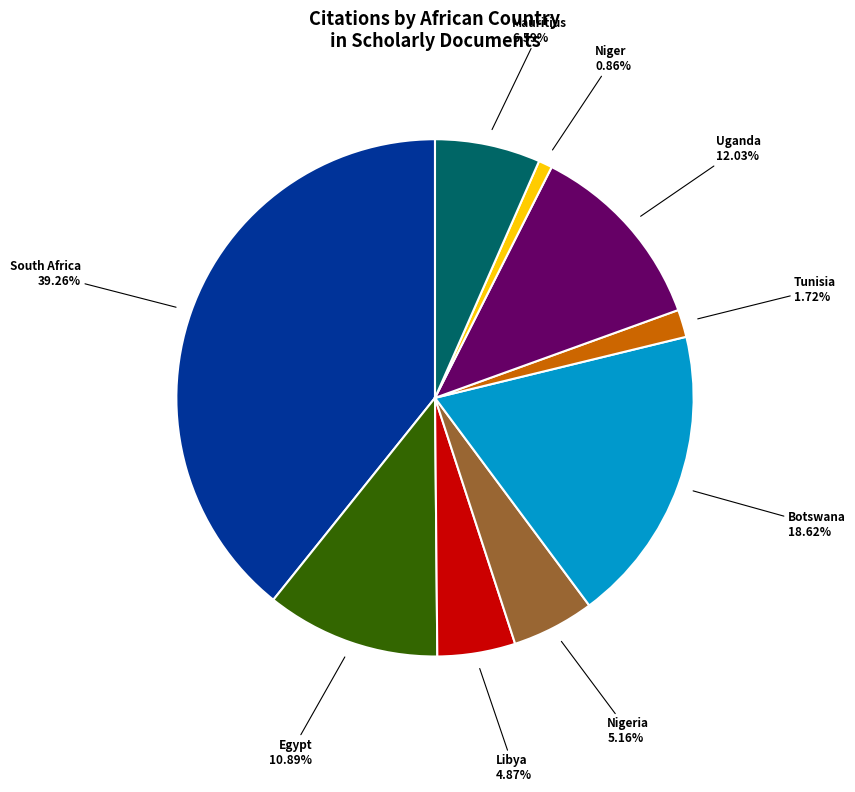

To the nearest percent, what is the average slice percentage?

11%